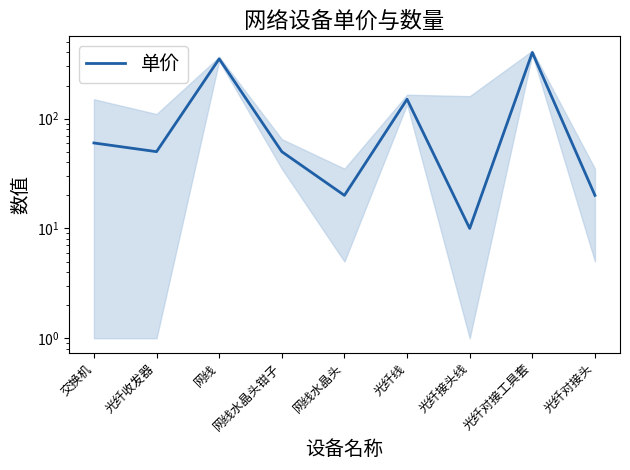

Between 光纤接头线 and 光纤对接工具套, which is larger?

光纤对接工具套